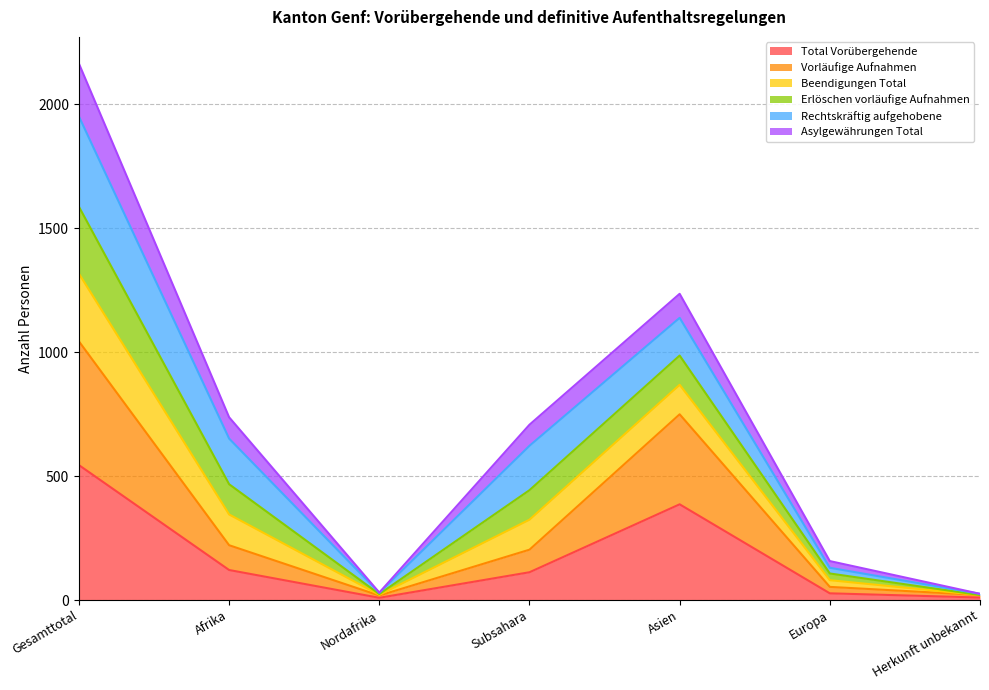

The Total Vorübergehende series shows 112 at Subsahara. True or false?

True